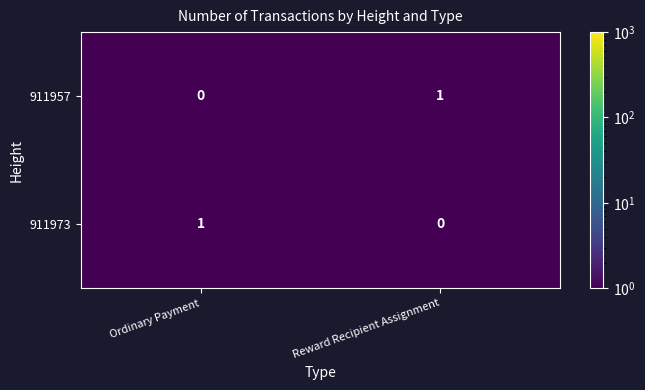

The value of 911957 at Reward Recipient Assignment is 1. True or false?

True